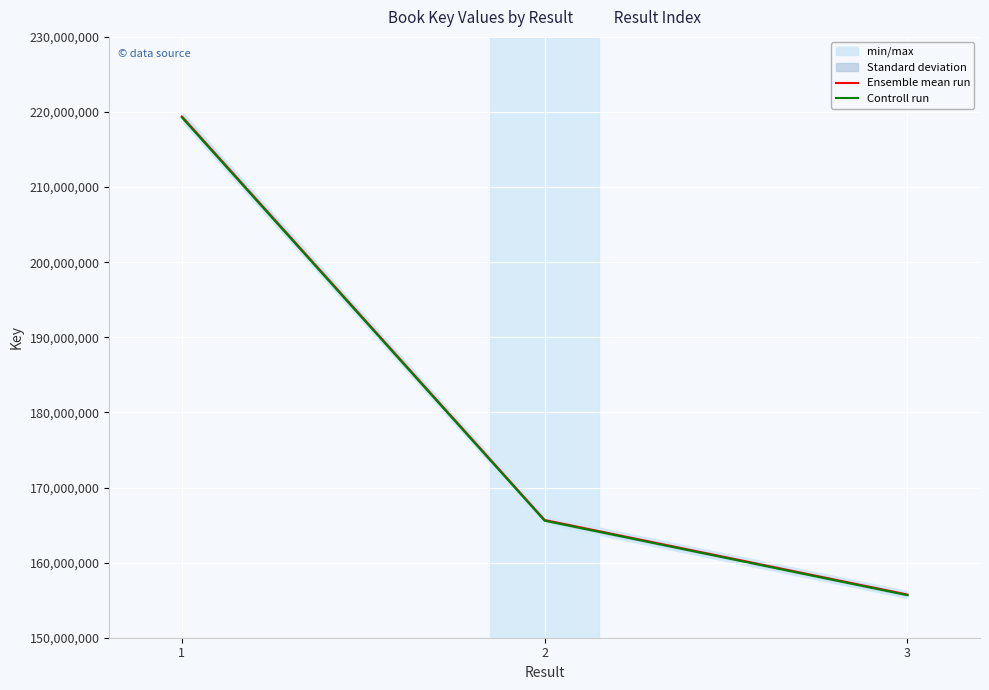

The Controll run series shows 219289404.4 at 1. True or false?

True